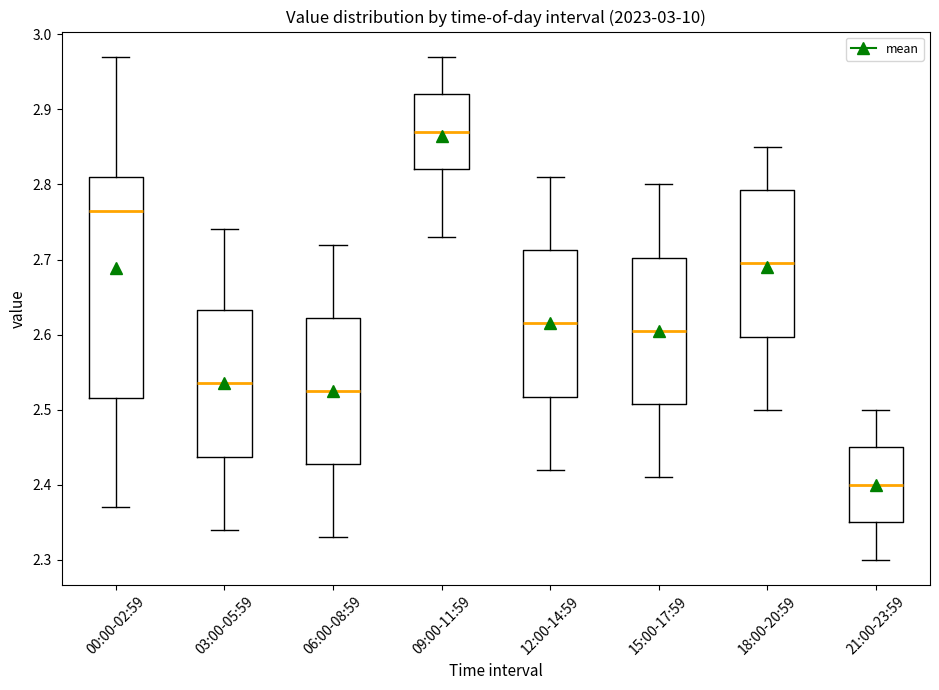

Which box's median line is the highest?

09:00-11:59